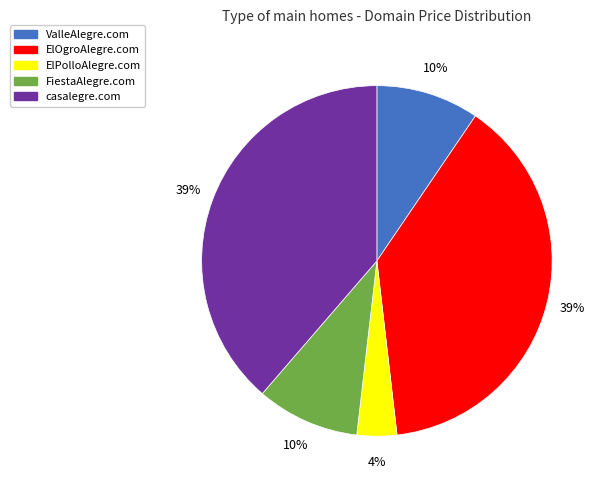

Combined, do FiestaAlegre.com and ElPolloAlegre.com account for over 50%?

No